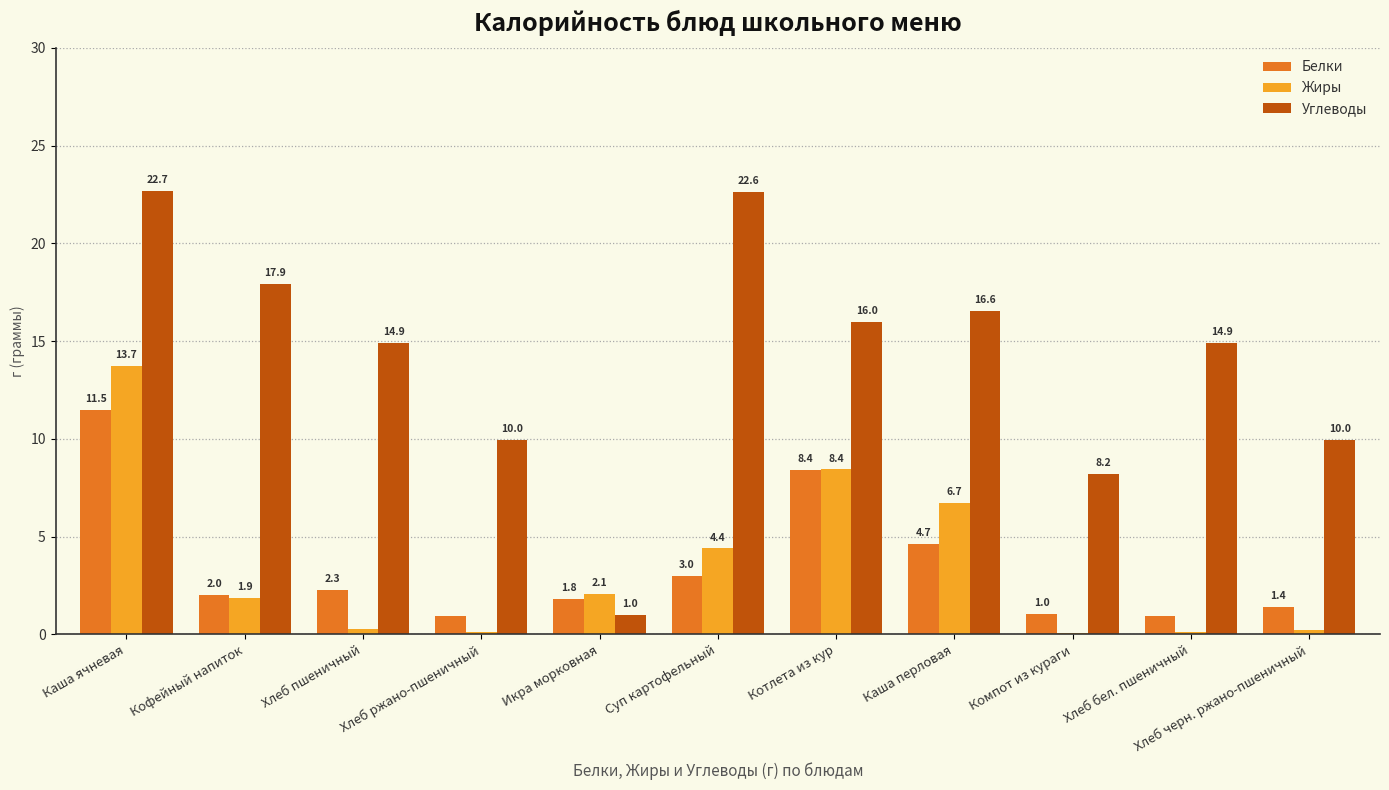

How many groups of bars are there?

11